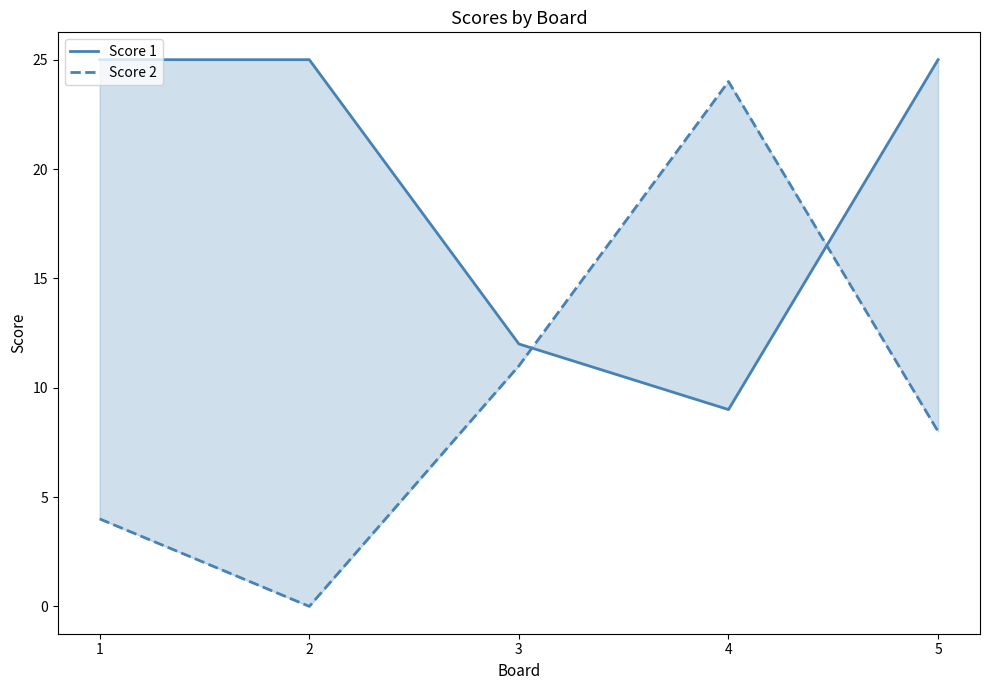

How many interior local peaks does the Score 2 series have?

1